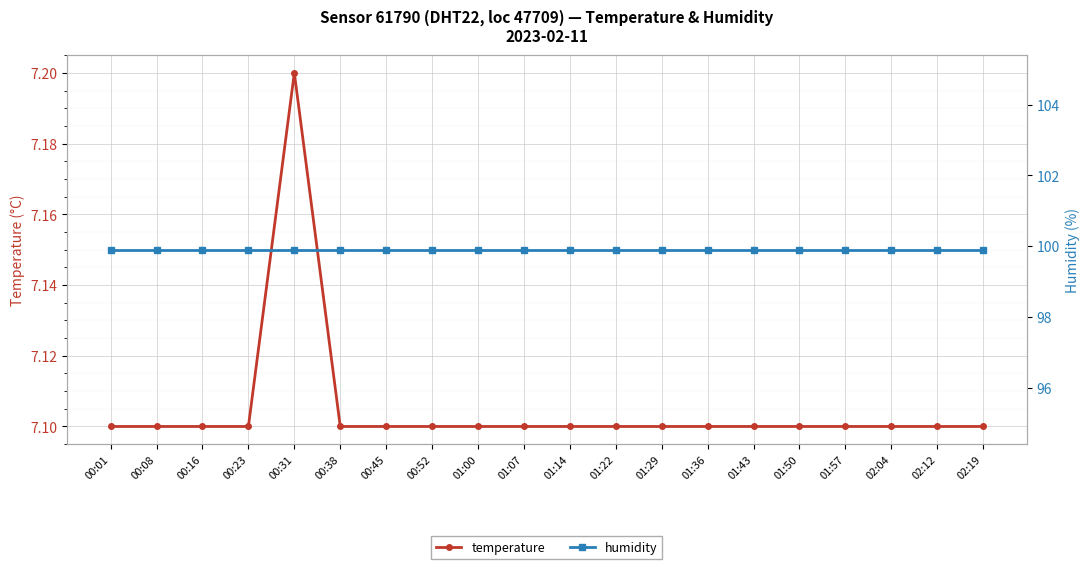

What is the approximate value of temperature at 00:31?

7.2